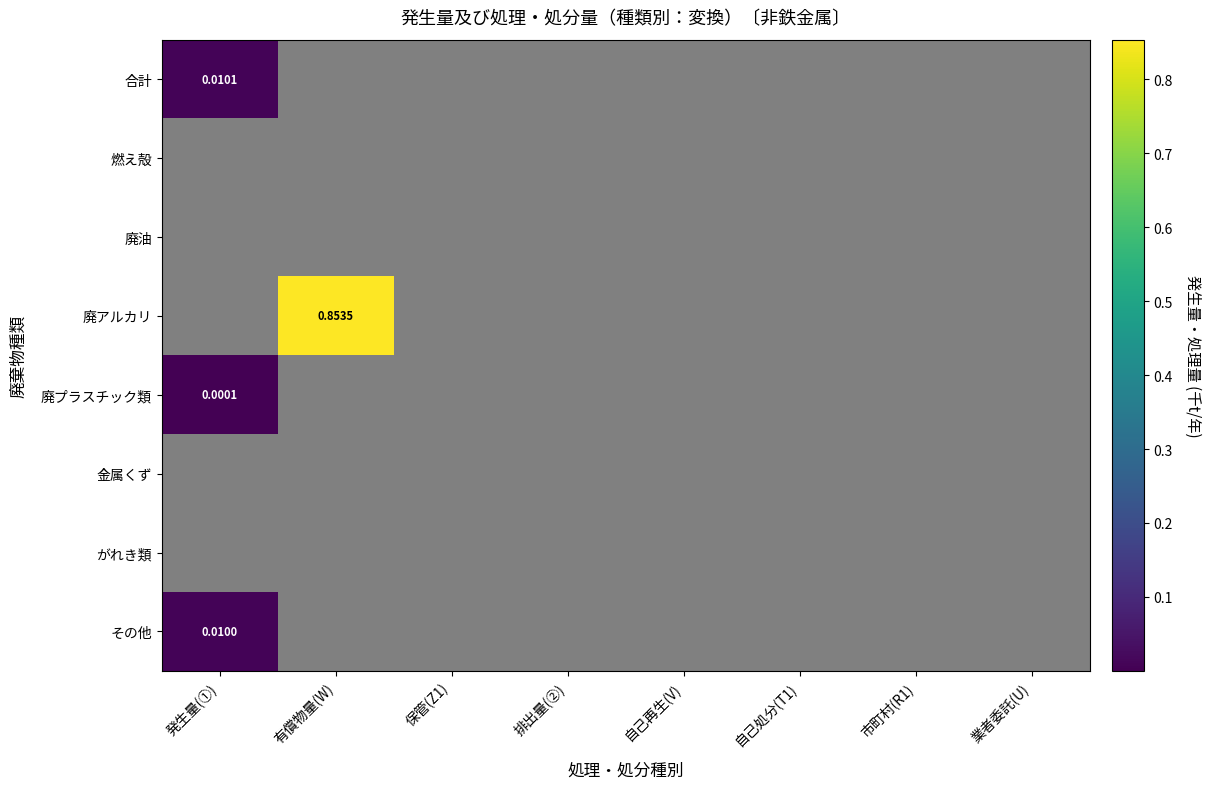

Is the value of 合計 at 有償物量(W) greater than the value of 廃アルカリ at 有償物量(W)?

No